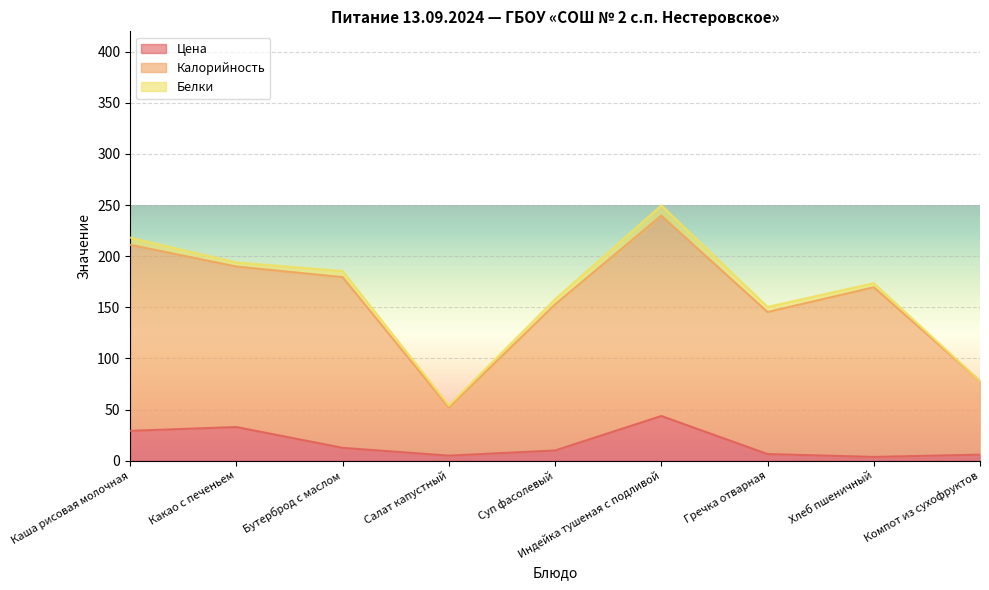

List the labels in order of Калорийность value, largest first.

Индейка тушеная с подливой, Каша рисовая молочная, Какао с печеньем, Бутерброд с маслом, Хлеб пшеничный, Суп фасолевый, Гречка отварная, Компот из сухофруктов, Салат капустный